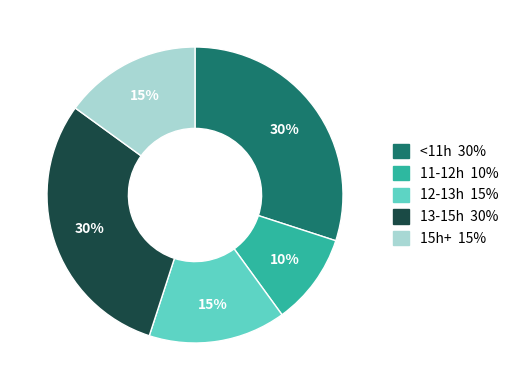

Does any single category account for the majority?

No